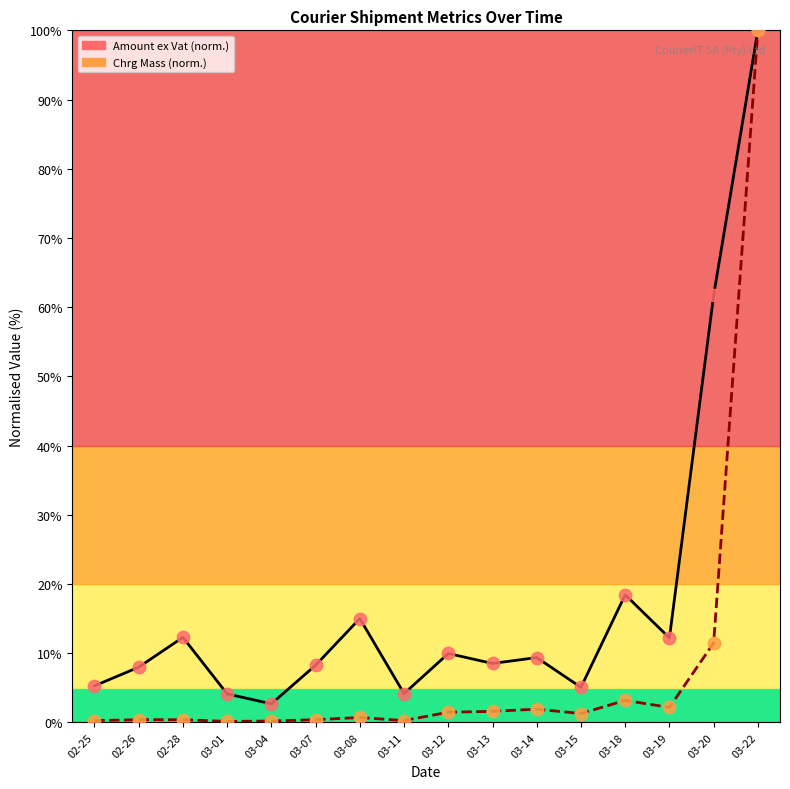

Which series reaches the minimum Y coordinate?

Chrg Mass